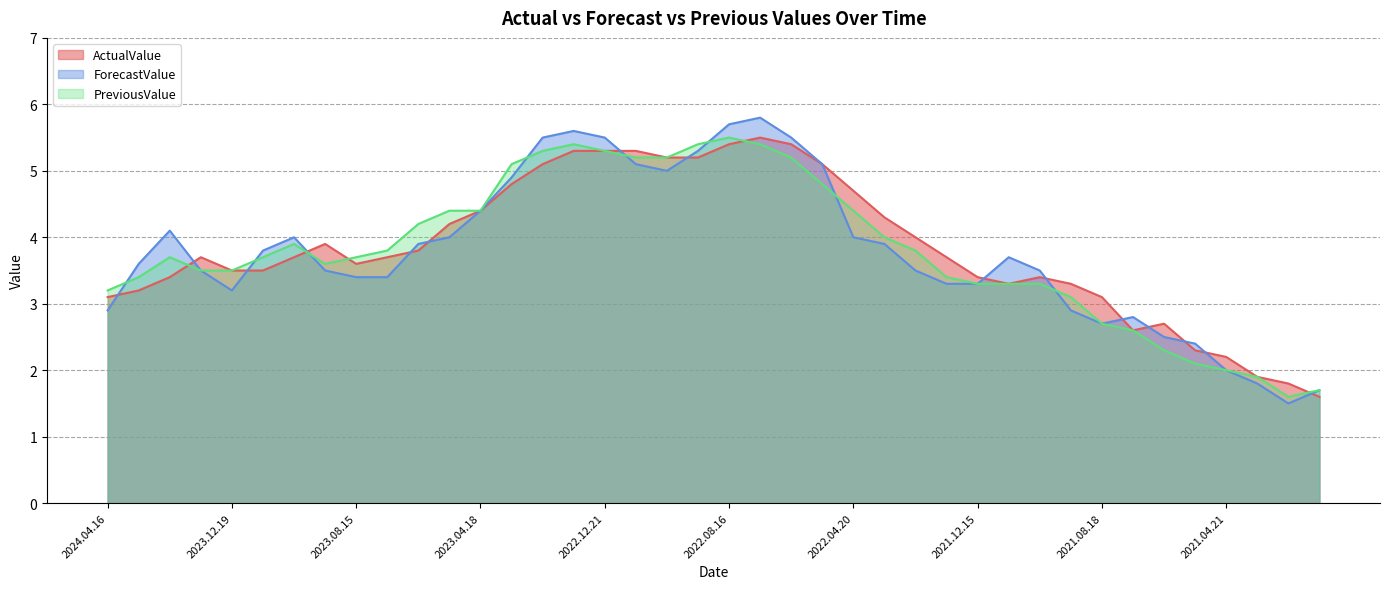

Where is the first local minimum for ForecastValue?

2023.12.19